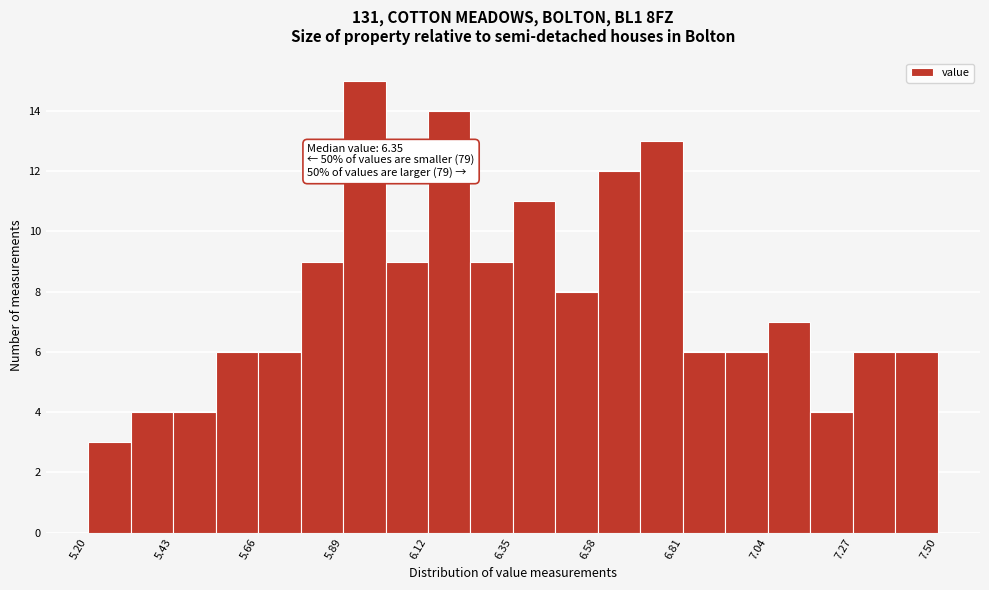

Read against the x-axis, roughly where is the centre of the tallest bar?

5.95